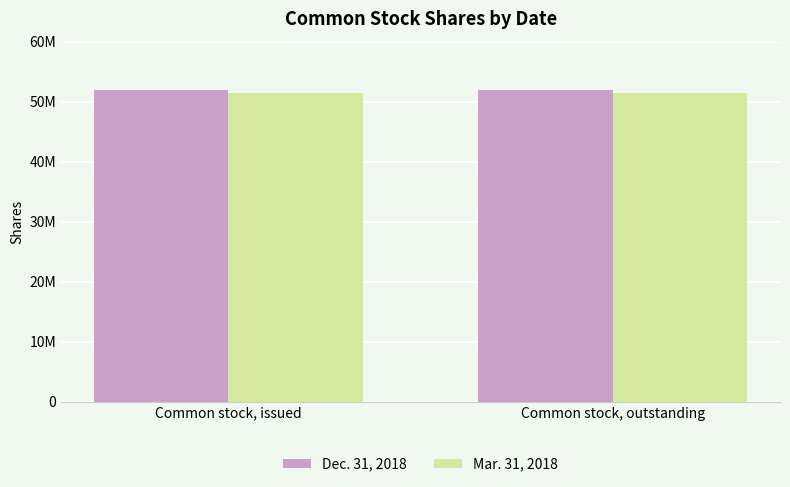

Read the Mar. 31, 2018 value at Common stock, outstanding.

51432292